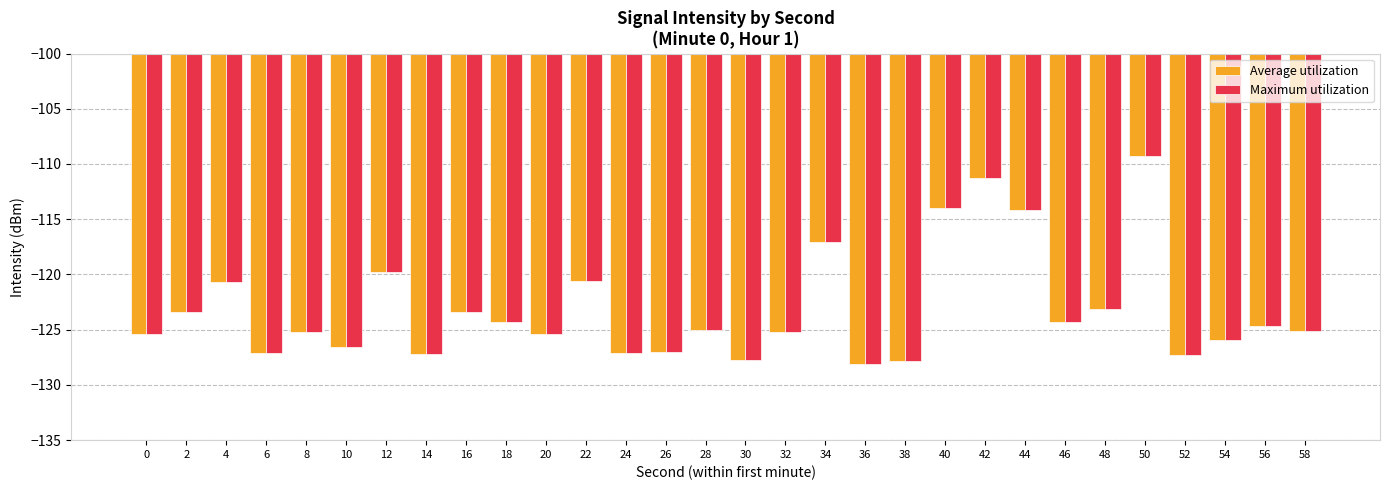

What is the average value of the Average utilization series?

-123.1